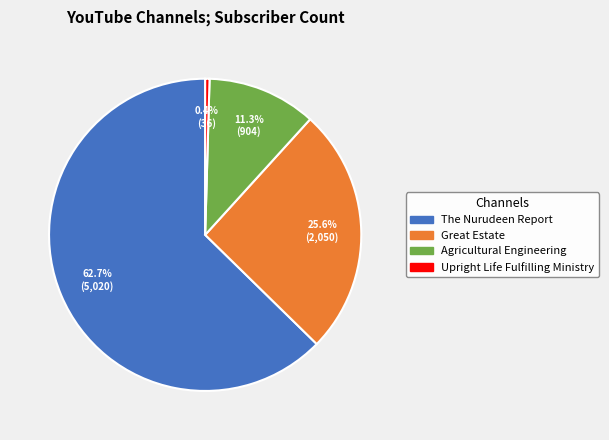

How many slices are in this pie chart?

4